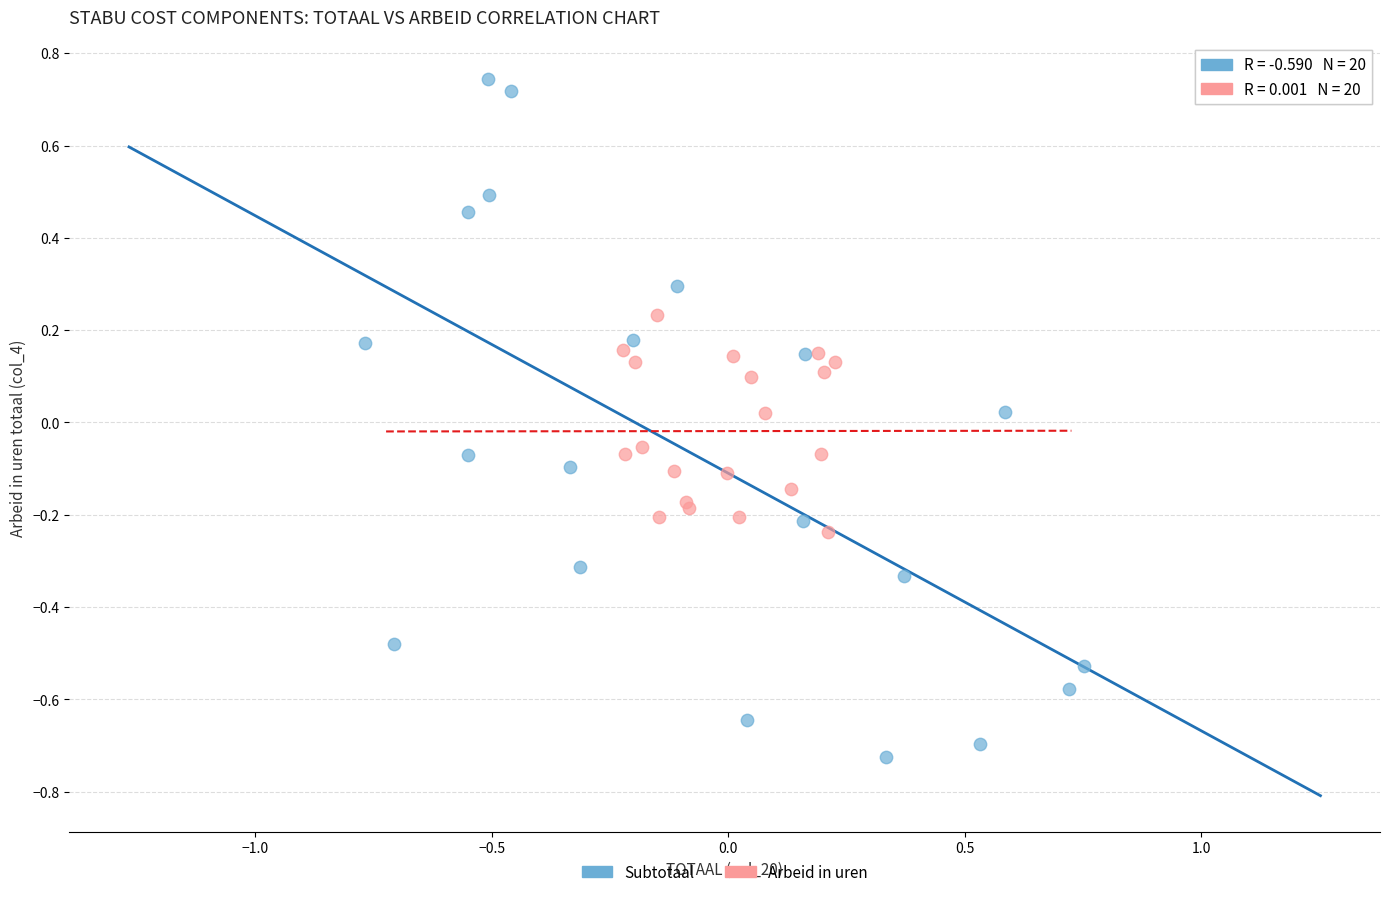

Which series reaches the maximum Y coordinate?

Subtotaal